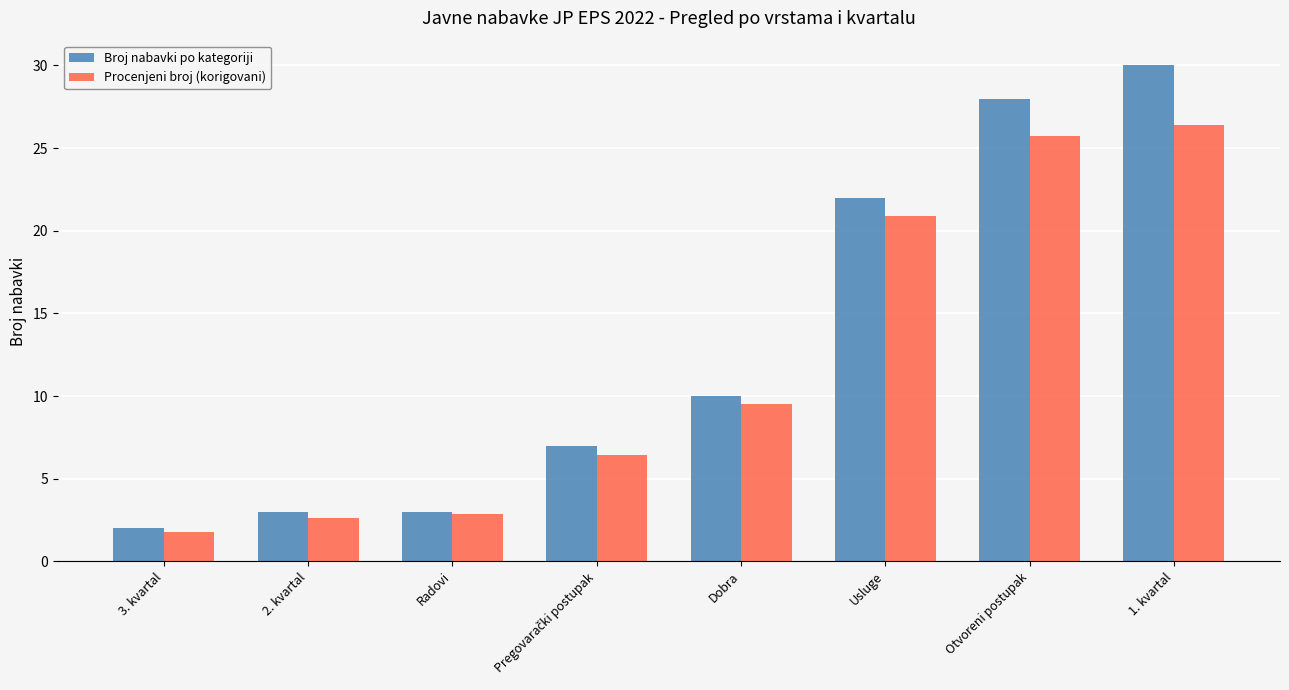

Where does the Procenjeni broj (korigovani) series first go above 9?

Dobra